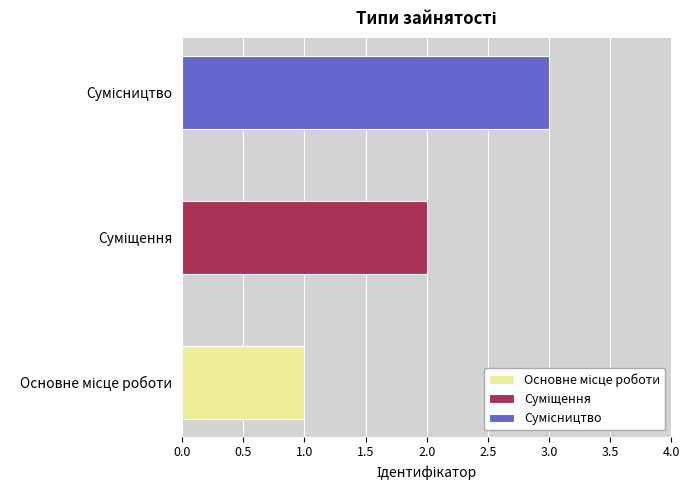

How many values are between 1 and 3?

3